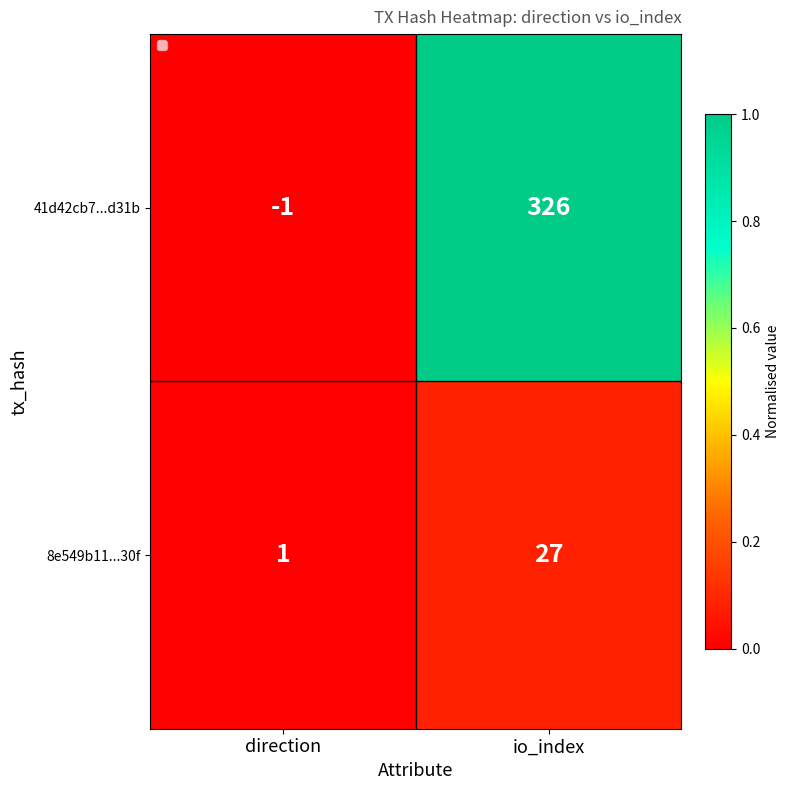

Reading left to right, list all the values displayed in this chart.

41d42cb7...d31b: -1	326
8e549b11...30f: 1	27